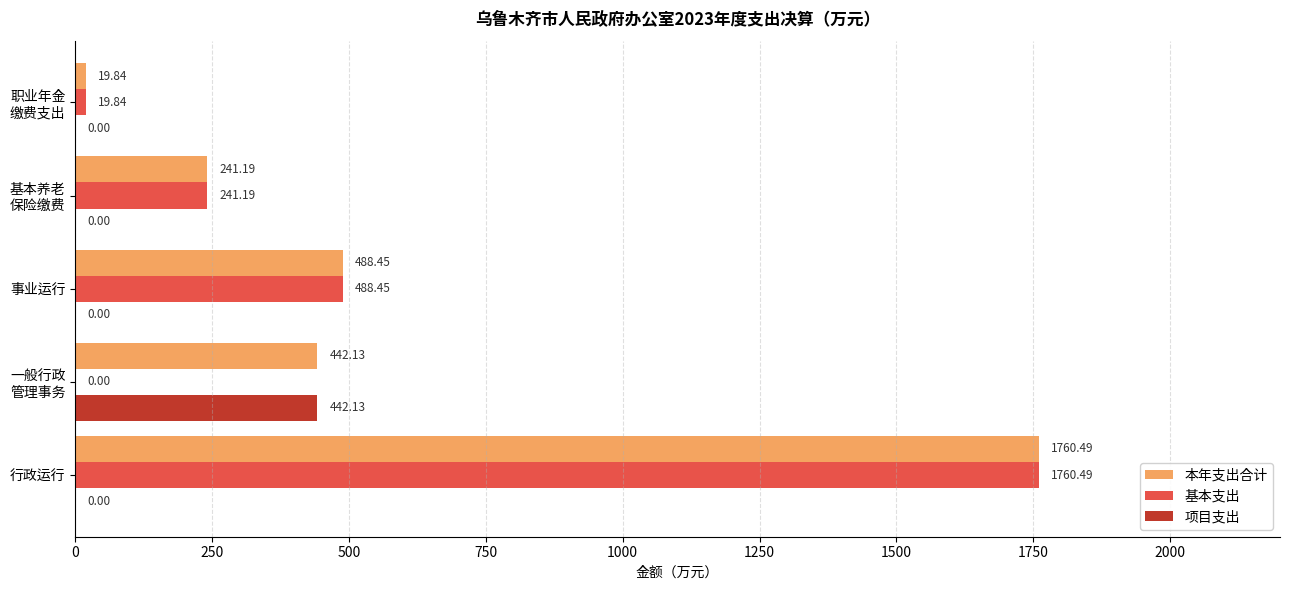

At which category does the chart reach its peak across all series?

行政运行